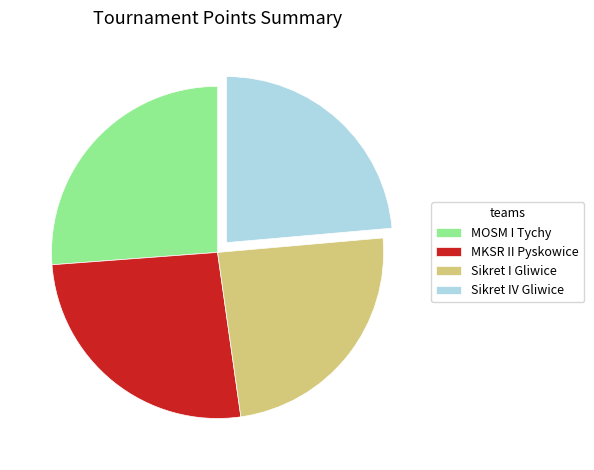

Combined, do MOSM I Tychy and Sikret IV Gliwice account for over 50%?

No